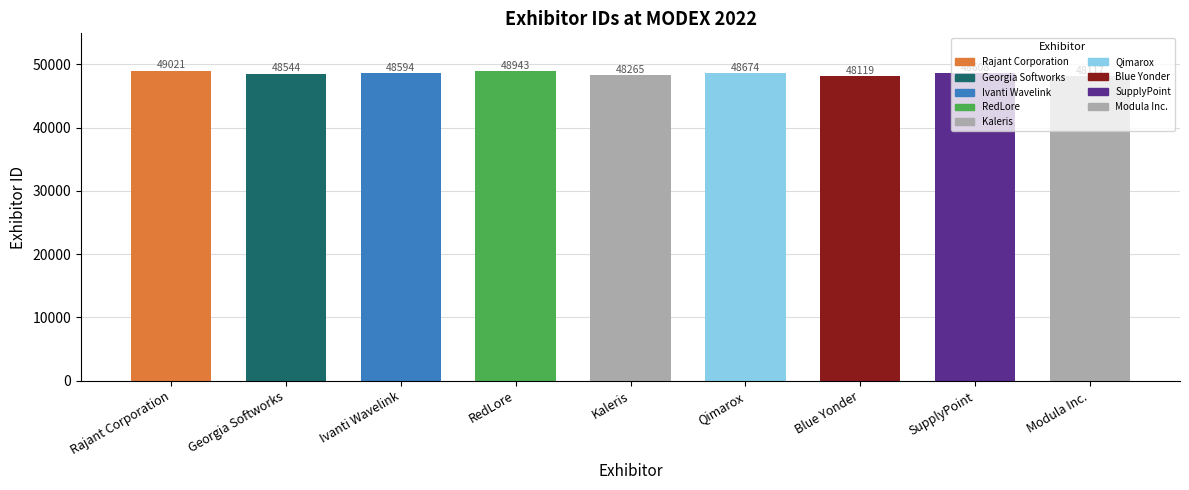

Which category has the highest value across all series?

Rajant Corporation